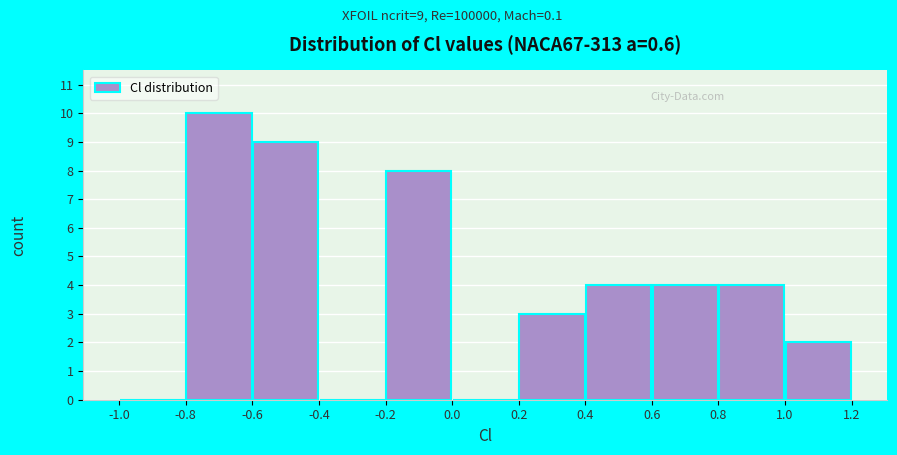

Over which range of the x-axis is the bar tallest?

-0.8 to -0.6